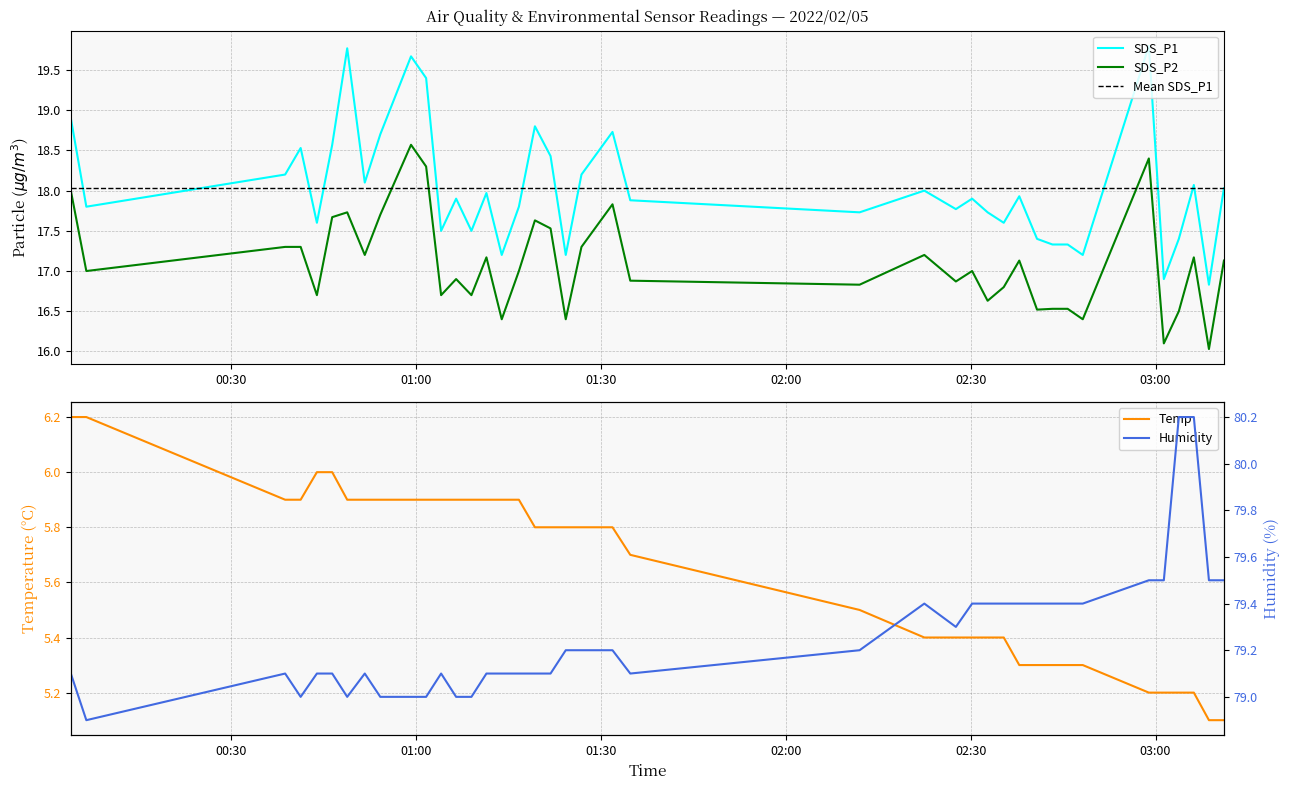

True or false: Humidity and Temp cross at least once.

False